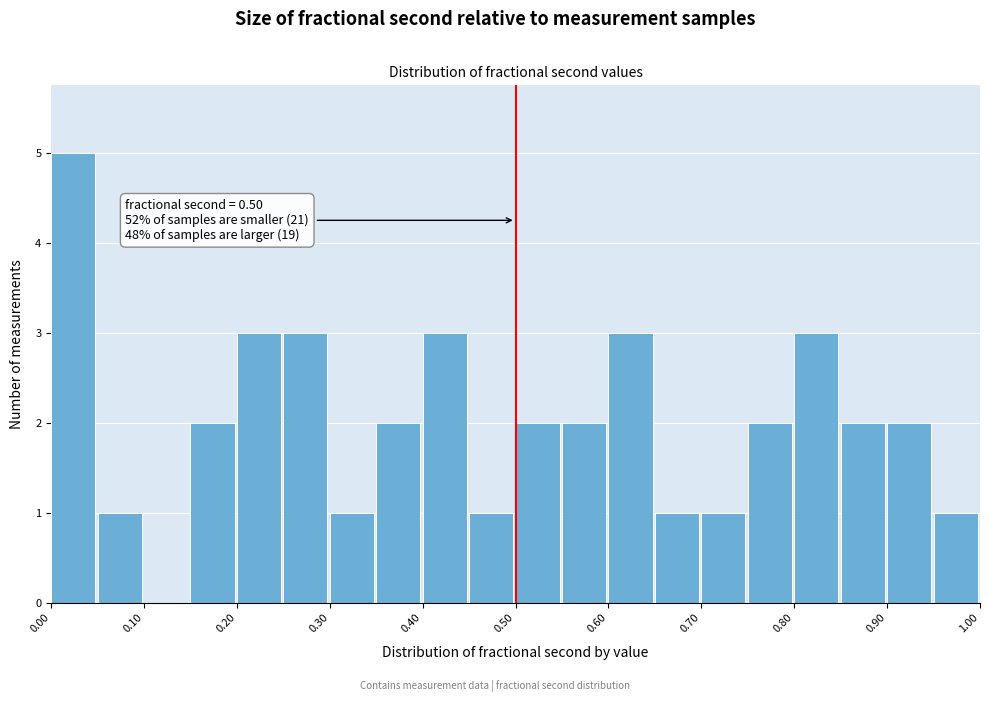

Over which range of the x-axis is the bar tallest?

0.00 to 0.05